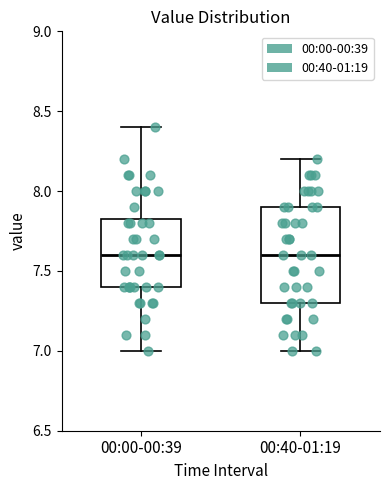

Reading left to right, transcribe this box plot: for each box, give where its median line is, the range the box spans, and where its two whiskers end, as read against the y-axis. The values are not printed on the chart, so give them approximately, as read against the axis.

00:00-00:39: median 7.60, box 7.40 to 7.85, whiskers 7.00 to 8.40
00:40-01:19: median 7.60, box 7.30 to 7.90, whiskers 7.00 to 8.20